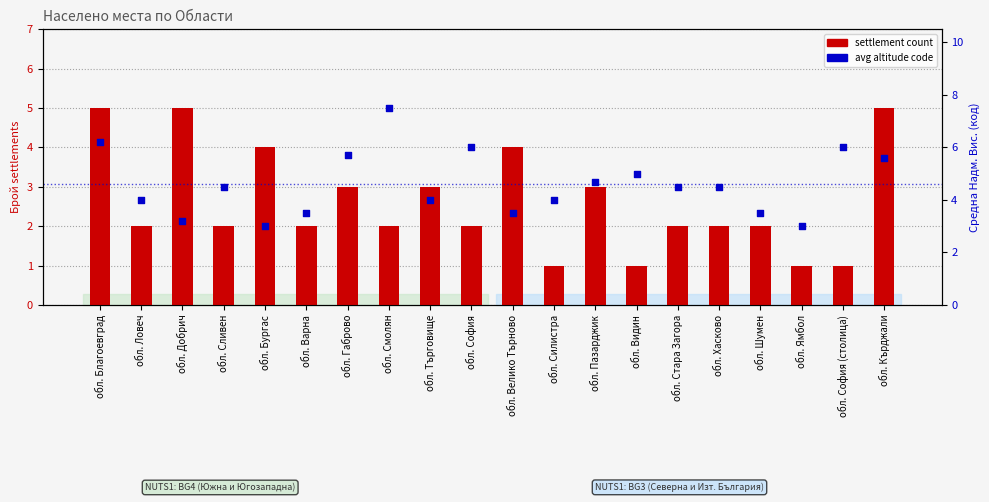

At which category is the sum across all series the highest?

обл. Благоевград